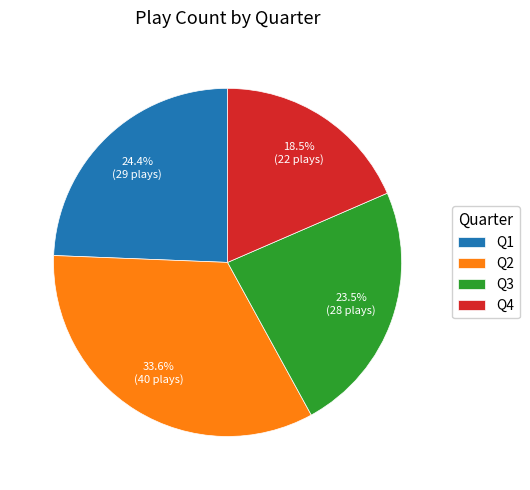

What percentage do Q4 and Q2 together represent?

52.1%